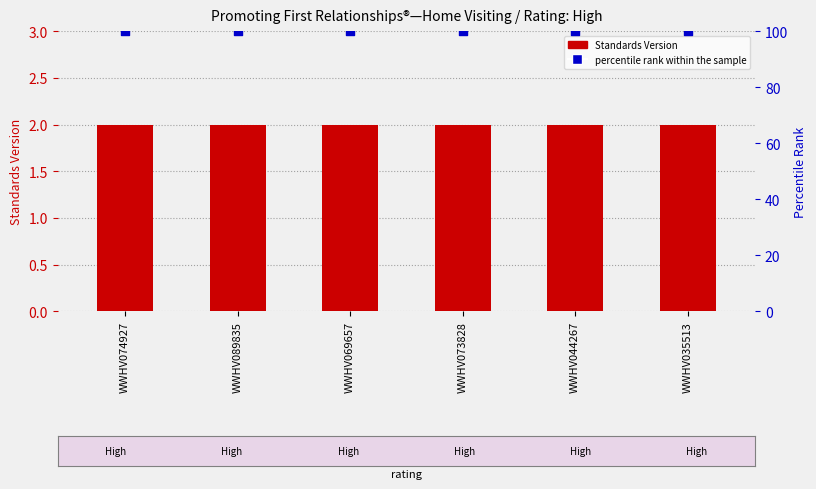

What are all the series names shown in the legend?

Standards Version, percentile rank within the sample